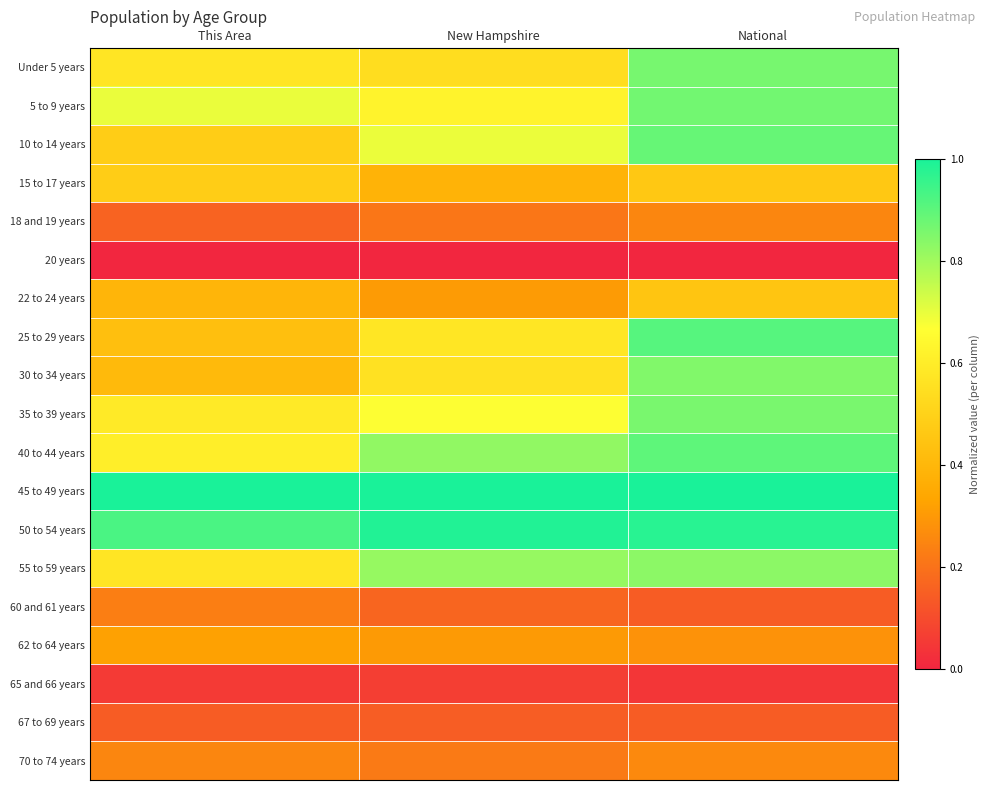

Reading left to right, extract all data points from this chart.

Under 5 years: This Area=0.6	New Hampshire=0.5	National=0.9
5 to 9 years: This Area=0.7	New Hampshire=0.6	National=0.9
10 to 14 years: This Area=0.5	New Hampshire=0.7	National=0.9
15 to 17 years: This Area=0.5	New Hampshire=0.4	National=0.5
18 and 19 years: This Area=0.2	New Hampshire=0.2	National=0.3
20 years: This Area=0.0	New Hampshire=0.0	National=0.0
22 to 24 years: This Area=0.4	New Hampshire=0.3	National=0.5
25 to 29 years: This Area=0.4	New Hampshire=0.6	National=0.9
30 to 34 years: This Area=0.4	New Hampshire=0.6	National=0.8
35 to 39 years: This Area=0.6	New Hampshire=0.7	National=0.9
40 to 44 years: This Area=0.6	New Hampshire=0.8	National=0.9
45 to 49 years: This Area=1.0	New Hampshire=1.0	National=1.0
50 to 54 years: This Area=0.9	New Hampshire=1.0	National=1.0
55 to 59 years: This Area=0.6	New Hampshire=0.8	National=0.8
60 and 61 years: This Area=0.2	New Hampshire=0.2	National=0.1
62 to 64 years: This Area=0.3	New Hampshire=0.3	National=0.3
65 and 66 years: This Area=0.1	New Hampshire=0.1	National=0.0
67 to 69 years: This Area=0.1	New Hampshire=0.1	National=0.1
70 to 74 years: This Area=0.2	New Hampshire=0.2	National=0.3